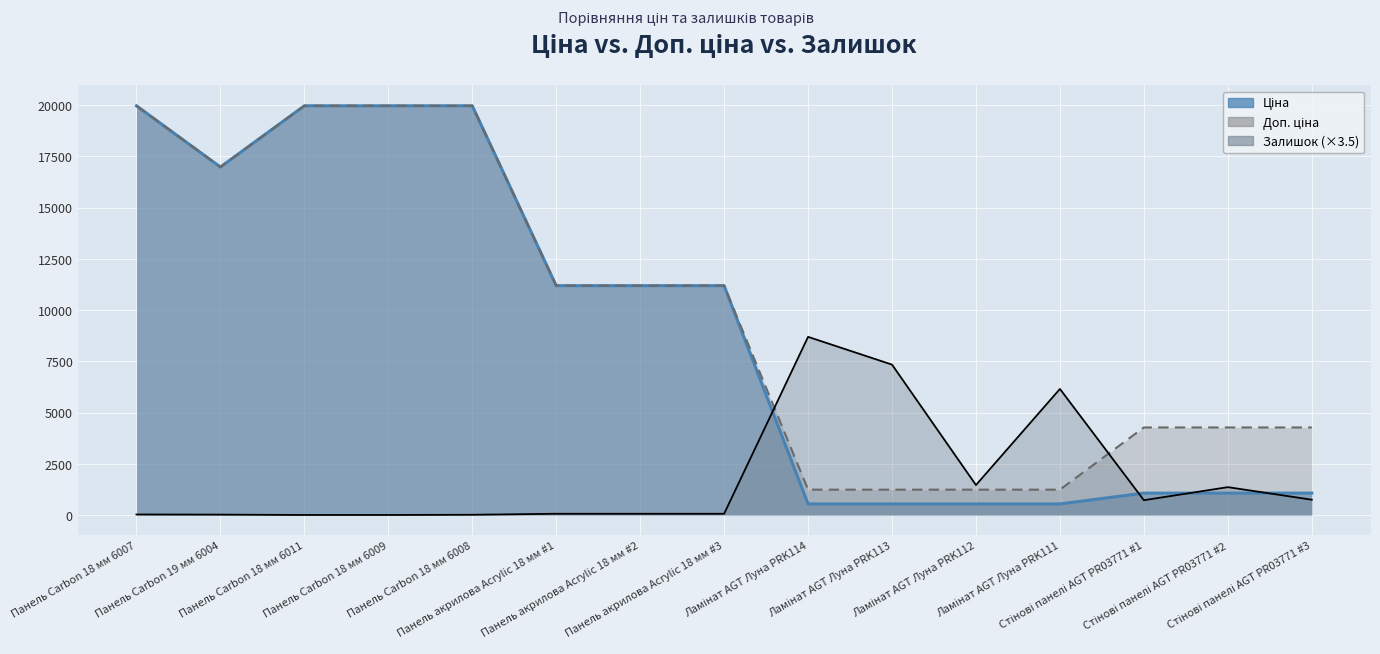

Where is Залишок nearest to the value 4345?

Ламінат AGT Луна PRK111